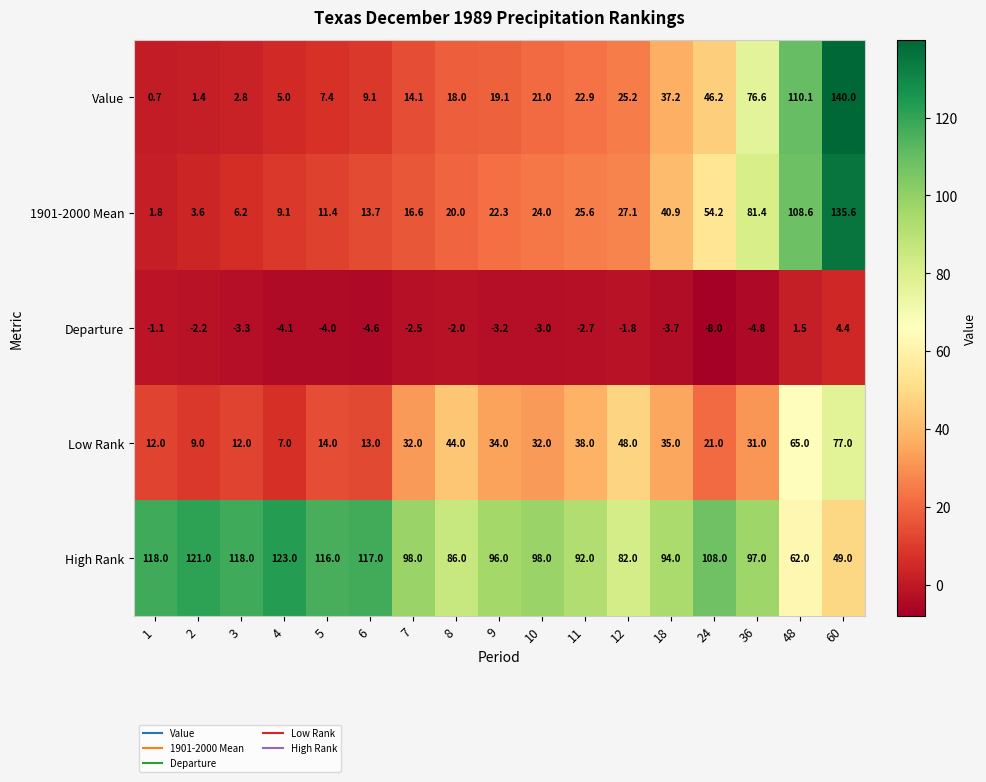

Where is 1901-2000 Mean nearest to the value 68?

36